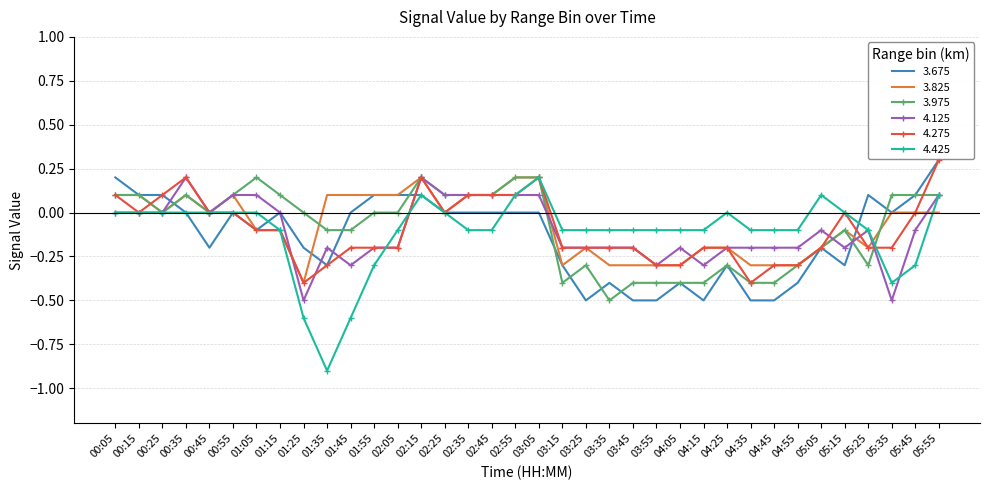

How many distinct data groups are displayed?

6